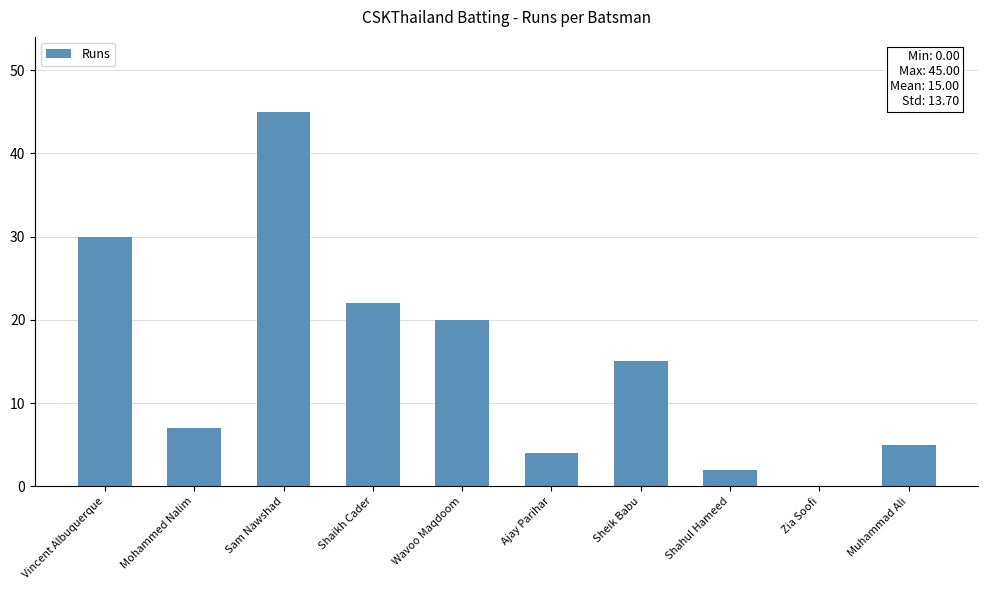

How many data points does each series have?

10